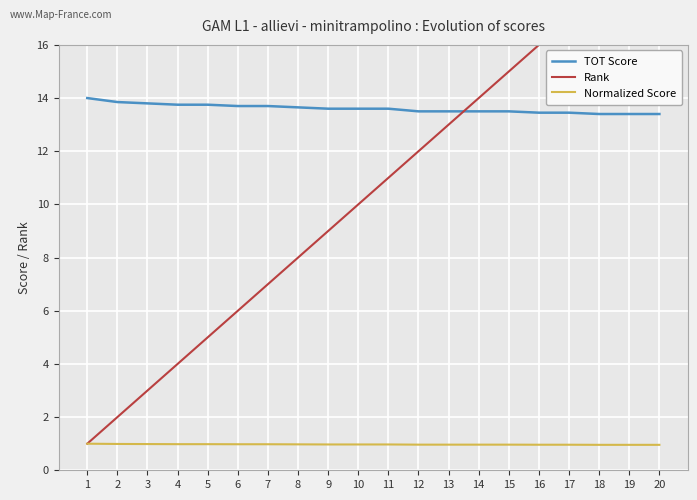

True or false: Normalized Score and TOT Score intersect in this chart.

False